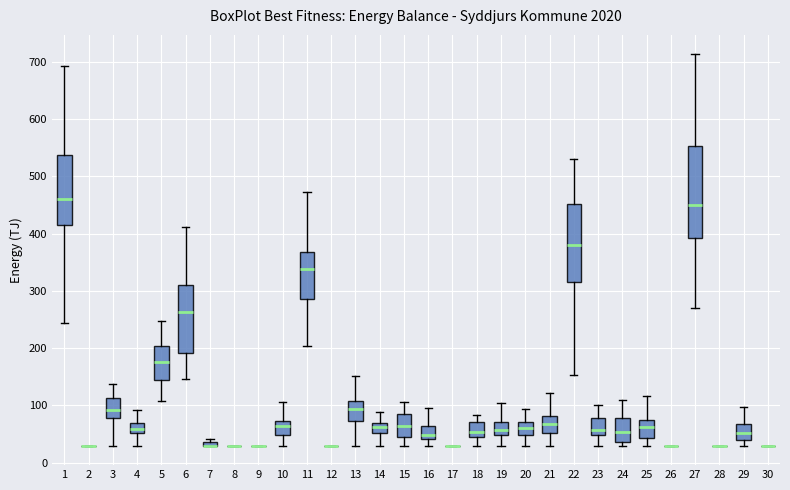

Where does the upper whisker of the box at x = 21 end on the y-axis? The values are not printed on the chart, so give them approximately, as read against the axis.

120